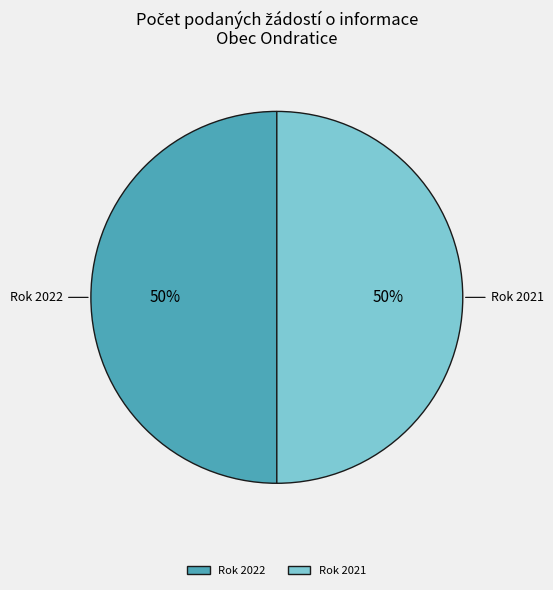

To the nearest percent, what is the average slice percentage?

50%